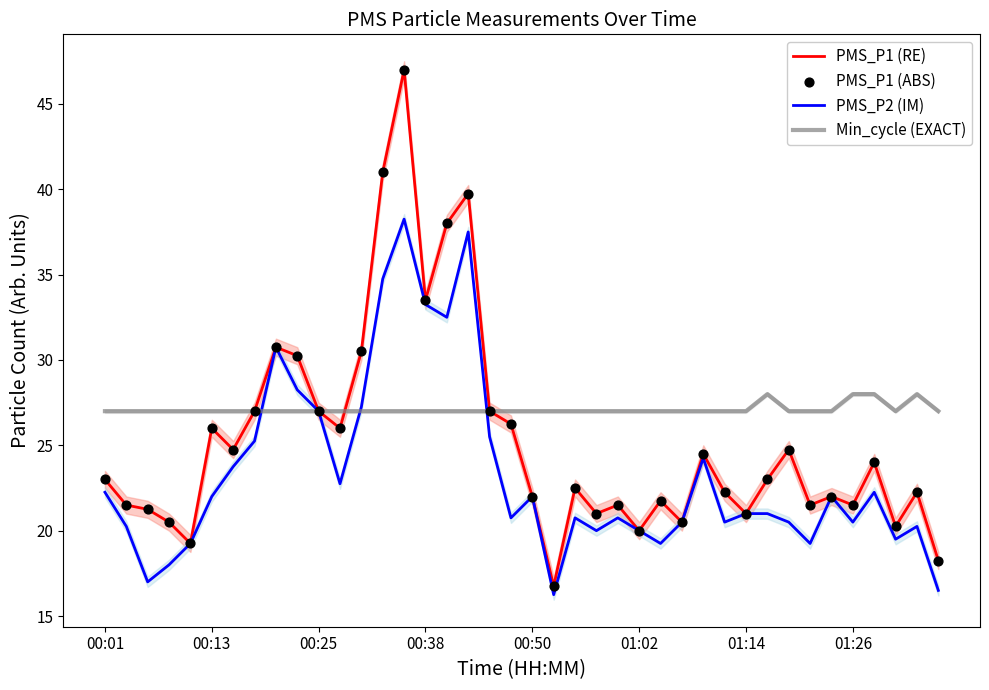

Is the value of Min_cycle (EXACT) at 9 greater than the value of PMS_P2 (IM) at 15?

No